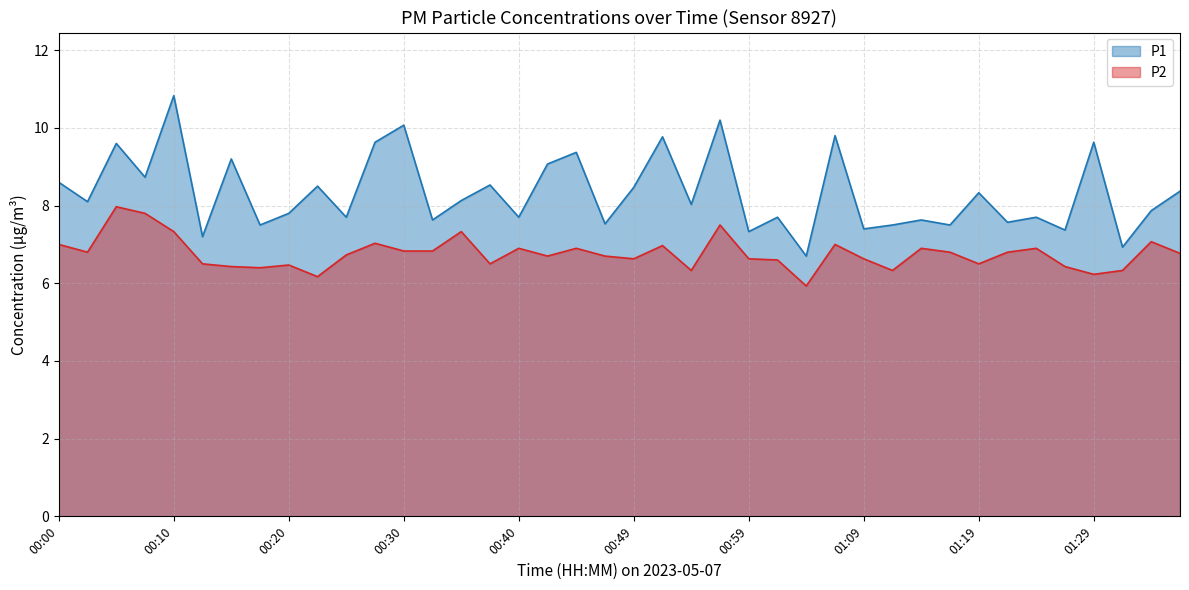

True or false: P1 has a value of 8.1 at 00:35.

True